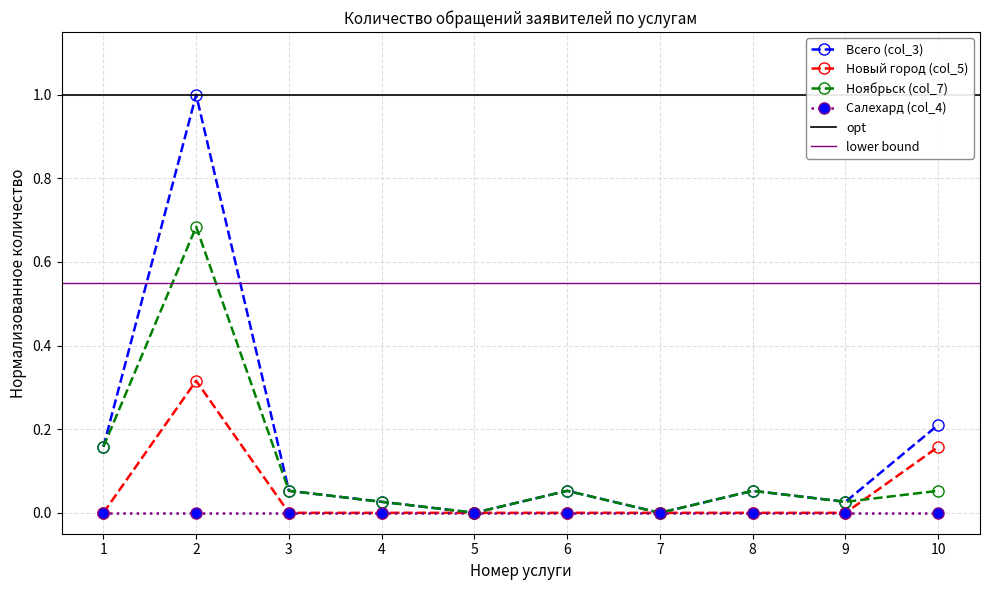

Is the value of Всего (col_3) at 9 greater than the value of Ноябрьск (col_7) at 8?

No